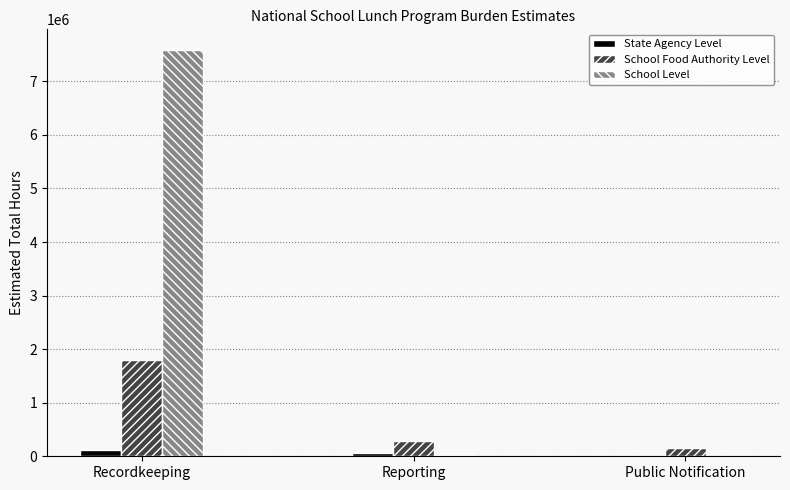

At which label does School Food Authority Level reach its peak?

Recordkeeping